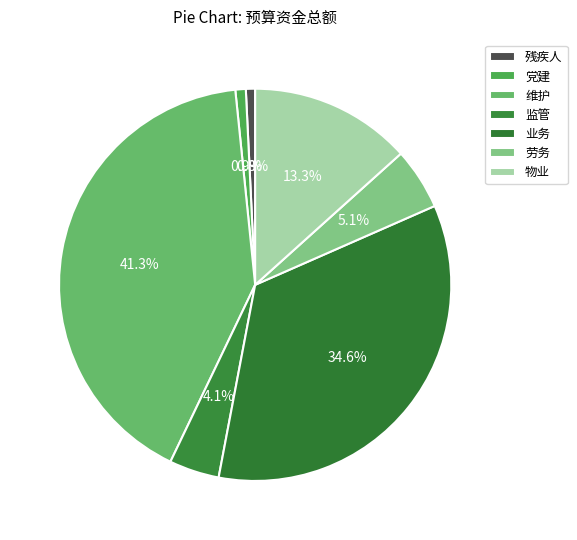

To the nearest percent, what is the difference between the largest and smallest slice percentages?

41%